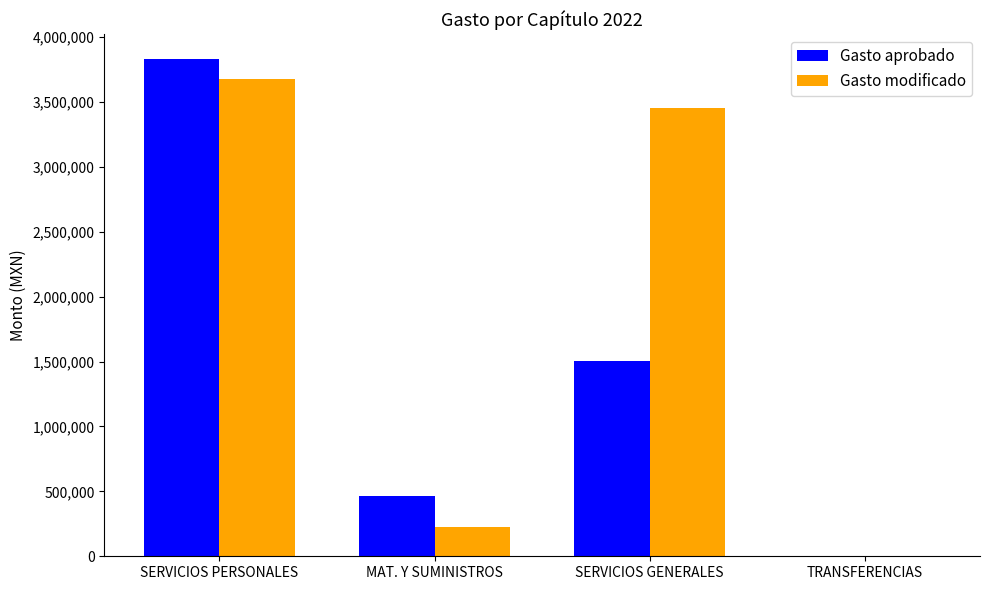

How many data points does each series have?

4